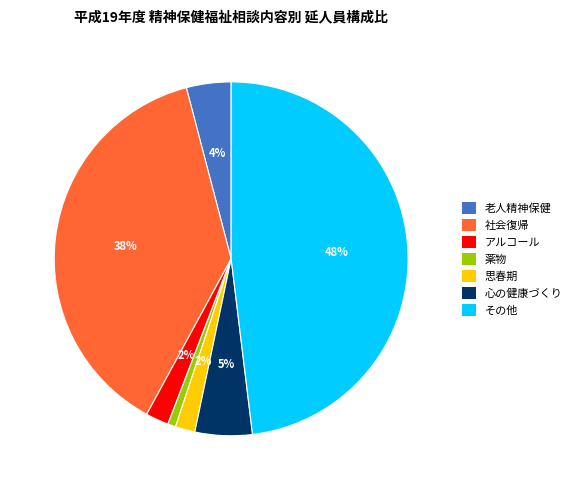

Does 薬物 represent more than half of the total?

No